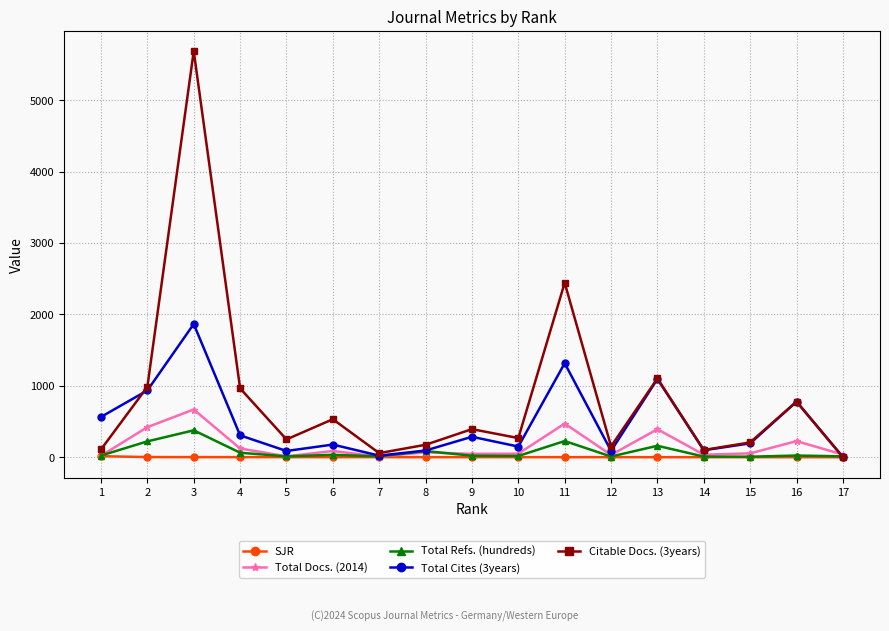

What value does the Citable Docs. (3years) series have at 10?

268.0